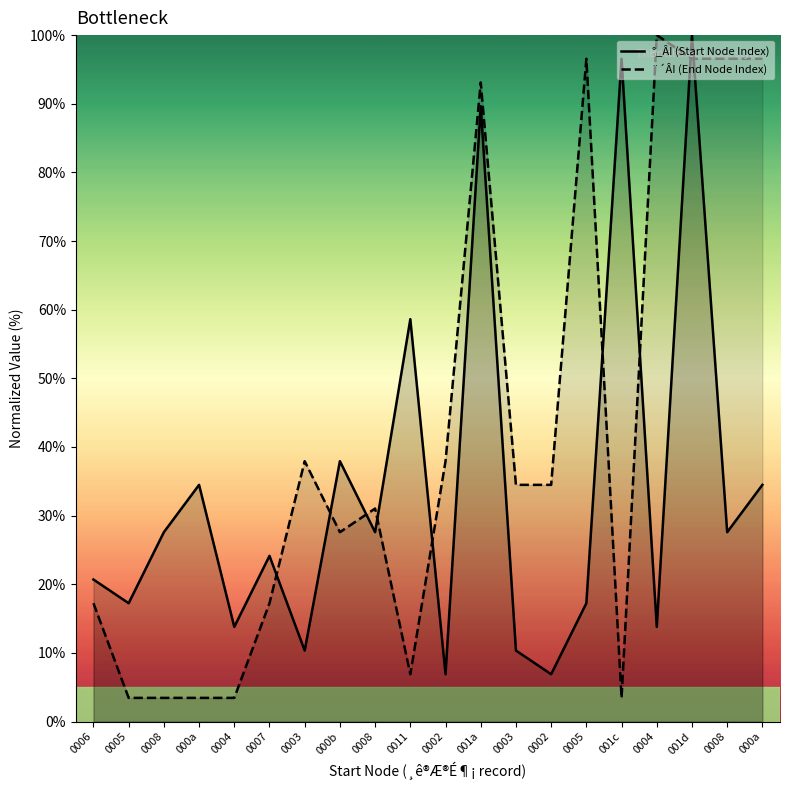

How many categories are shown in the chart?

20